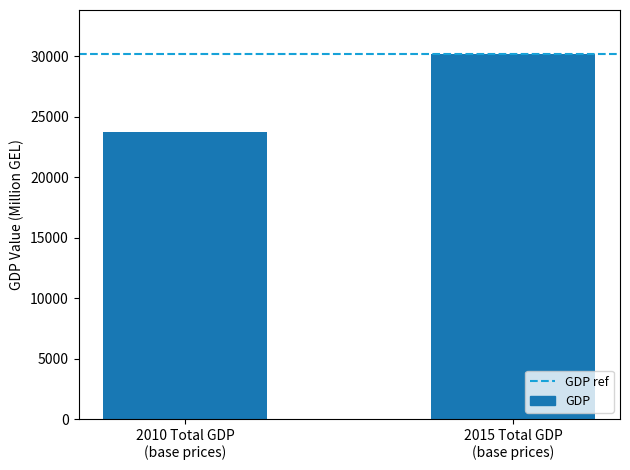

At which category does the chart reach its peak across all series?

2015 Total GDP
(base prices)